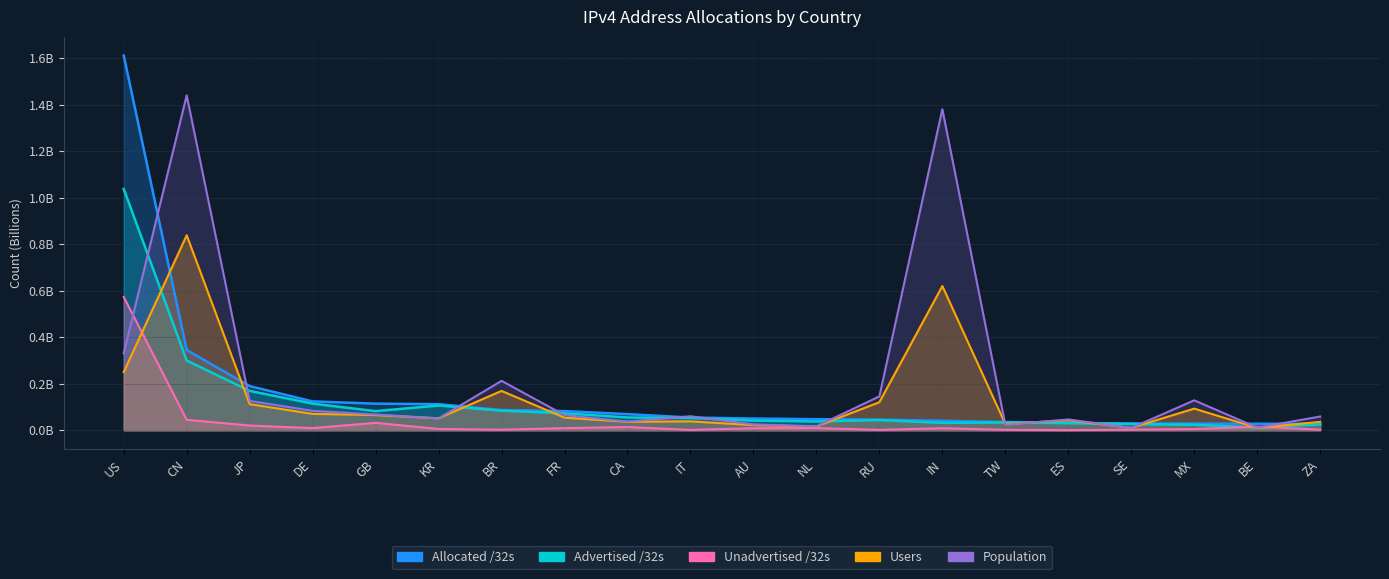

List the labels in order of Users value, largest first.

CN, IN, US, BR, RU, JP, MX, DE, GB, FR, KR, ES, IT, CA, ZA, TW, AU, NL, SE, BE